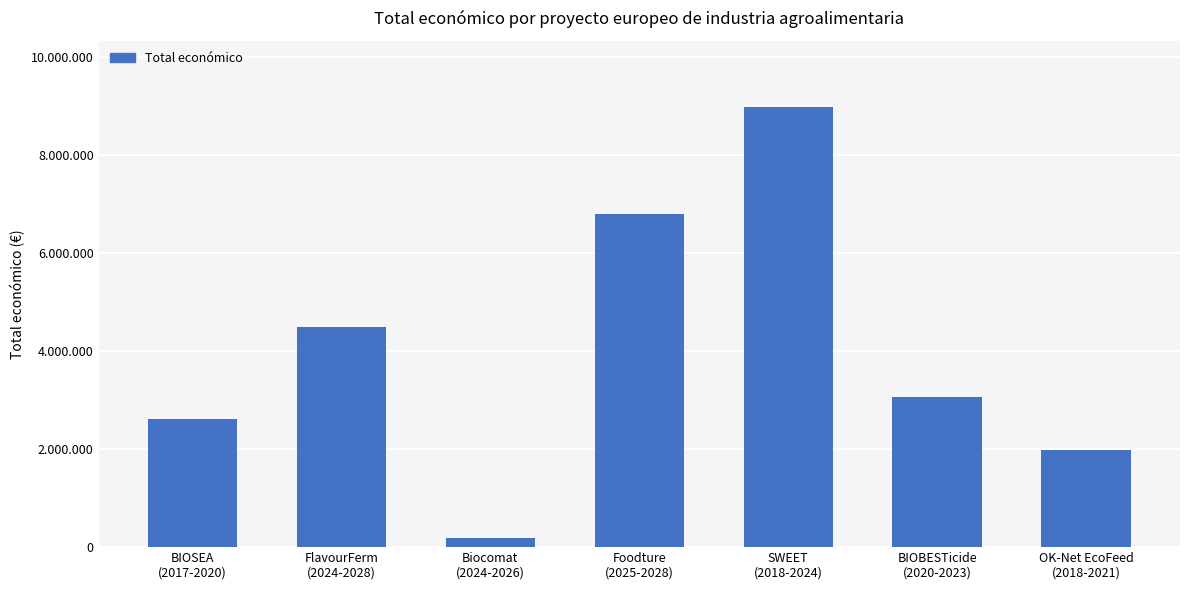

Between BIOBESTicide
(2020-2023) and SWEET
(2018-2024), which is larger?

SWEET
(2018-2024)